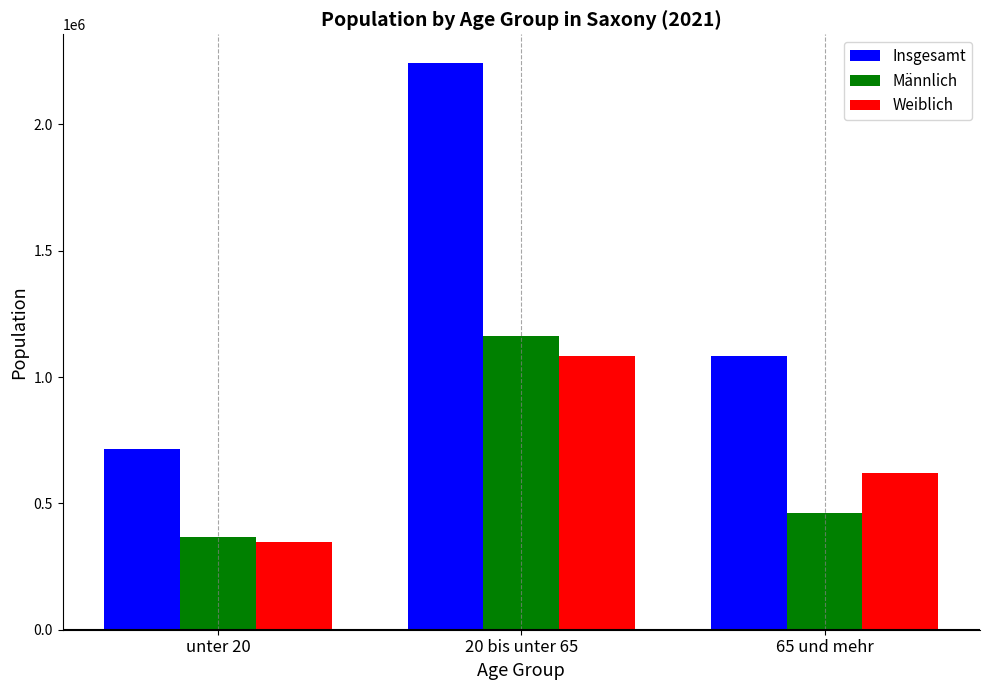

Where is Insgesamt nearest to the value 1480551?

65 und mehr